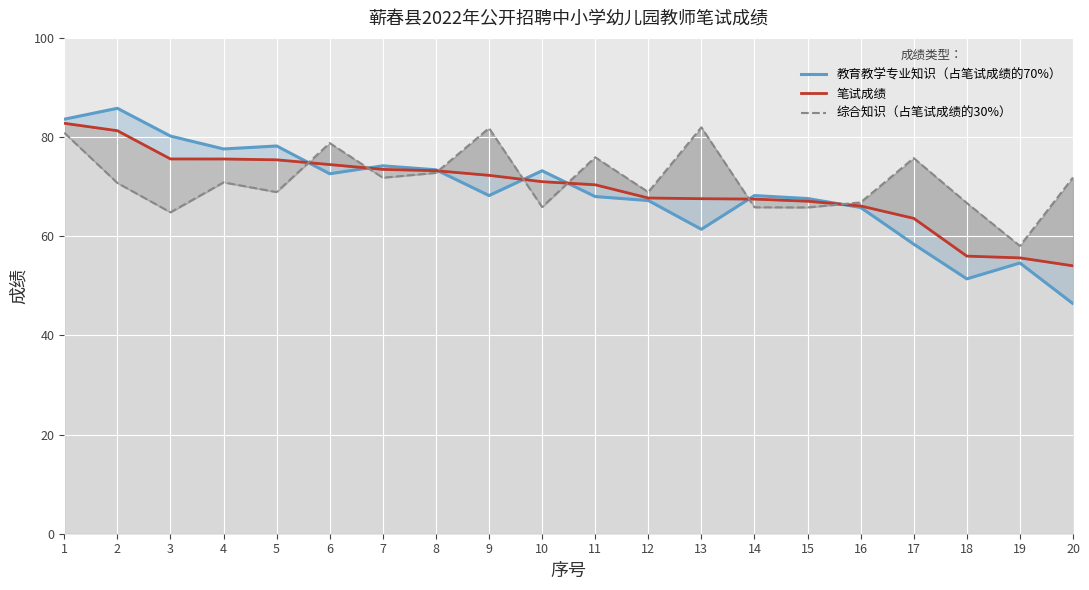

Reading right to left, extract all data points from this chart.

教育教学专业知识（占笔试成绩的70%）: 46.4	54.6	51.4	58.4	65.8	67.6	68.2	61.4	67.2	68.0	73.2	68.2	73.4	74.2	72.6	78.2	77.6	80.2	85.8	83.6
笔试成绩: 54.0	55.6	56.0	63.6	66.1	67.1	67.5	67.6	67.7	70.4	71.0	72.3	73.2	73.5	74.5	75.4	75.6	75.6	81.3	82.8
综合知识（占笔试成绩的30%）: 71.8	58.0	66.7	75.8	66.8	65.8	65.8	82.0	68.9	75.9	65.9	81.8	72.8	71.8	78.8	68.9	70.9	64.8	70.7	80.9